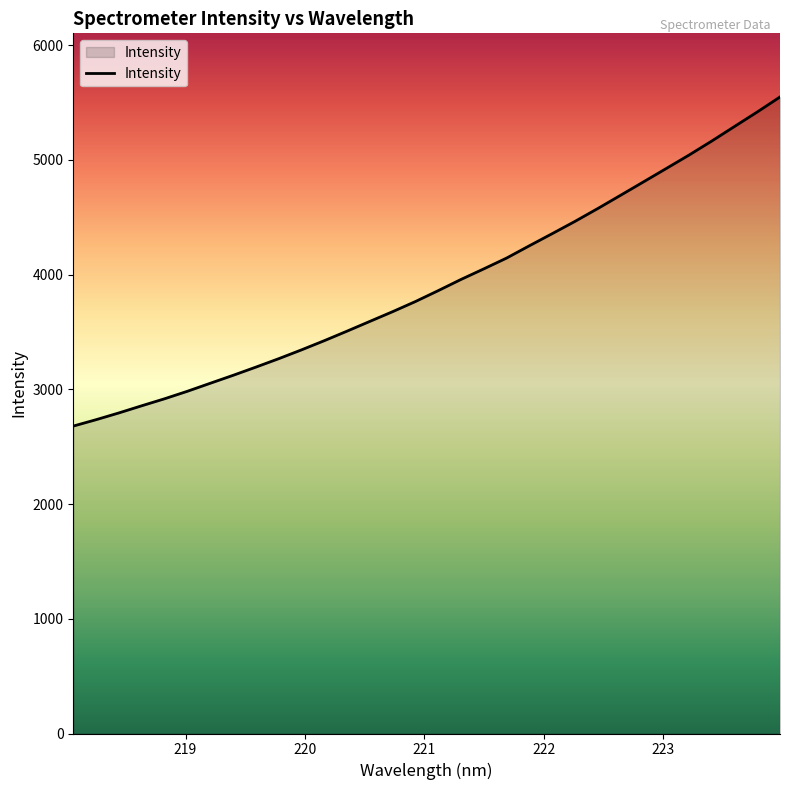

How many categories are shown in the chart?

32